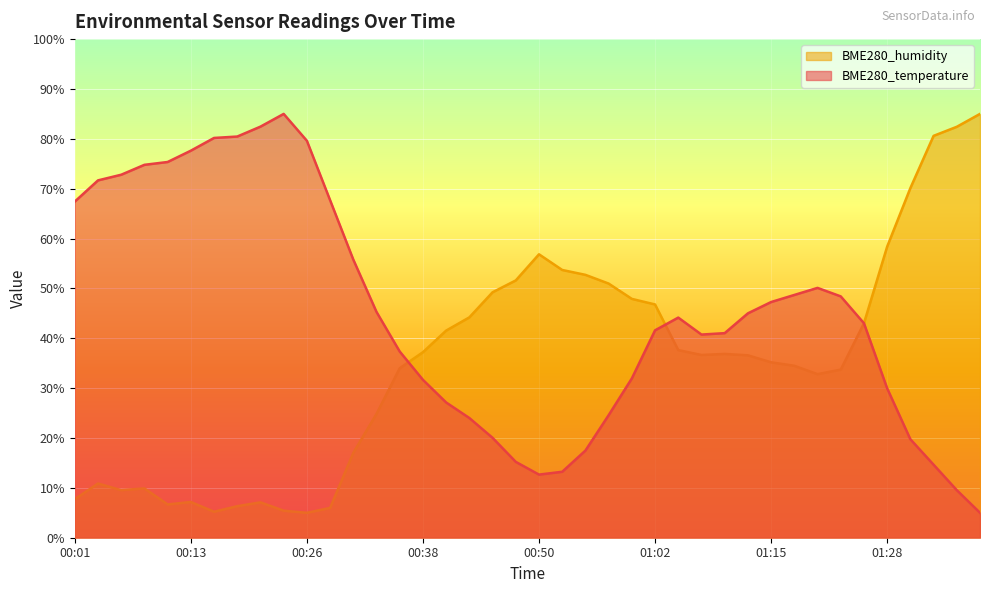

Reading left to right, extract all data points from this chart.

BME280_temperature: 00:01=67.4	00:04=71.7	00:06=72.8	00:09=74.8	00:11=75.4	00:13=77.6	00:16=80.2	00:18=80.5	00:21=82.4	00:23=85.0	00:26=79.6	00:28=67.7	00:31=55.8	00:33=45.3	00:35=37.3	00:38=31.7	00:40=27.1	00:43=24.0	00:45=20.0	00:48=15.2	00:50=12.7	00:53=13.2	00:55=17.5	00:58=24.6	01:00=32.0	01:02=41.6	01:05=44.1	01:07=40.7	01:10=41.0	01:12=45.0	01:15=47.3	01:17=48.7	01:20=50.1	01:23=48.4	01:25=43.0	01:28=30.0	01:31=19.8	01:33=14.6	01:36=9.5	01:38=5.0
BME280_humidity: 00:01=7.7	00:04=10.9	00:06=9.5	00:09=9.9	00:11=6.7	00:13=7.2	00:16=5.2	00:18=6.3	00:21=7.1	00:23=5.4	00:26=5.0	00:28=6.0	00:31=17.0	00:33=24.8	00:35=34.0	00:38=37.2	00:40=41.5	00:43=44.2	00:45=49.2	00:48=51.6	00:50=56.8	00:53=53.7	00:55=52.7	00:58=51.0	01:00=47.9	01:02=46.8	01:05=37.6	01:07=36.7	01:10=36.9	01:12=36.6	01:15=35.2	01:17=34.5	01:20=32.8	01:23=33.7	01:25=43.0	01:28=58.4	01:31=70.1	01:33=80.6	01:36=82.4	01:38=85.0